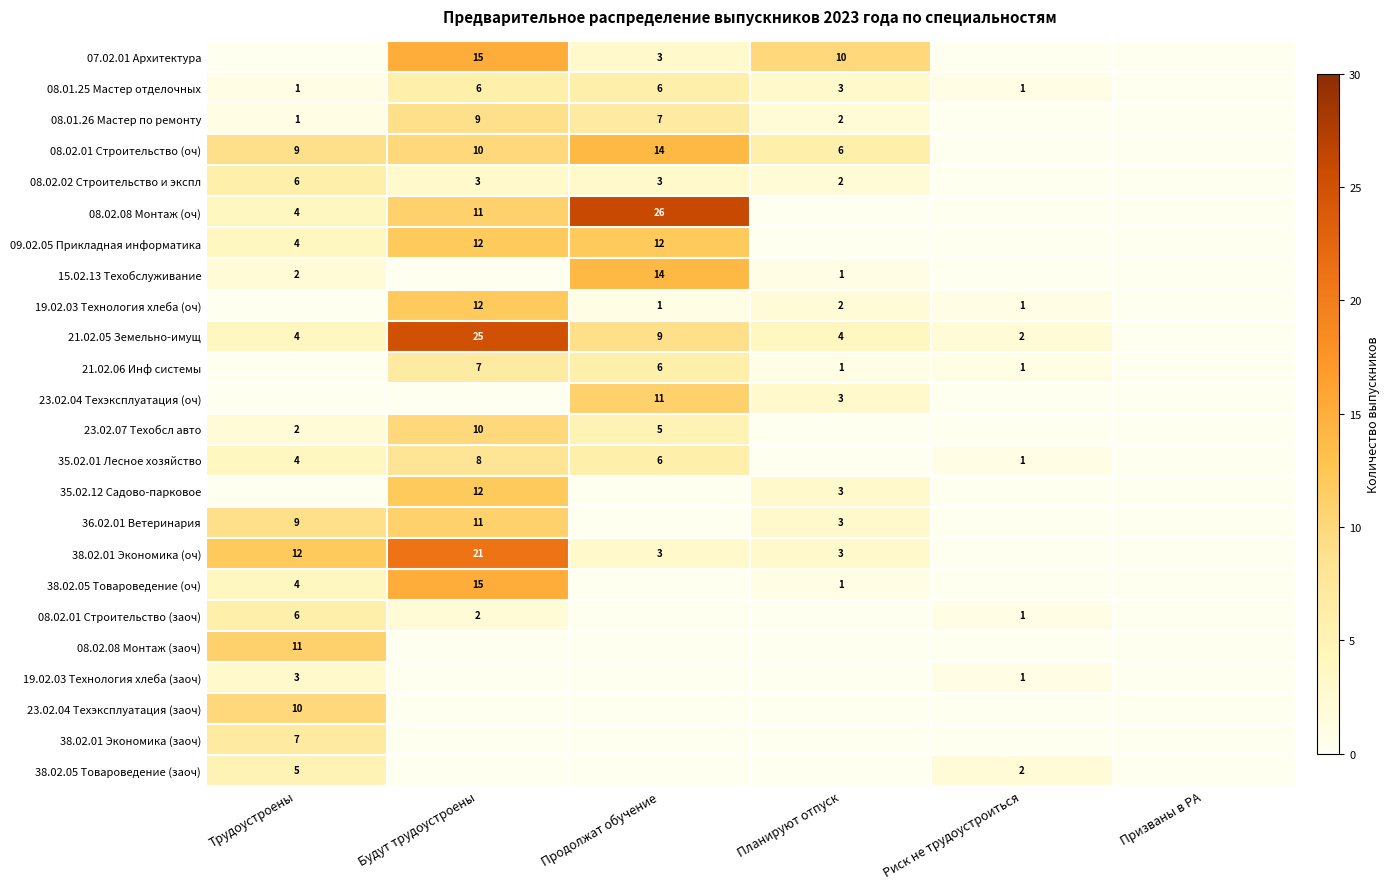

Is it true that 35.02.01 Лесное хозяйство equals 7 at Трудоустроены?

False